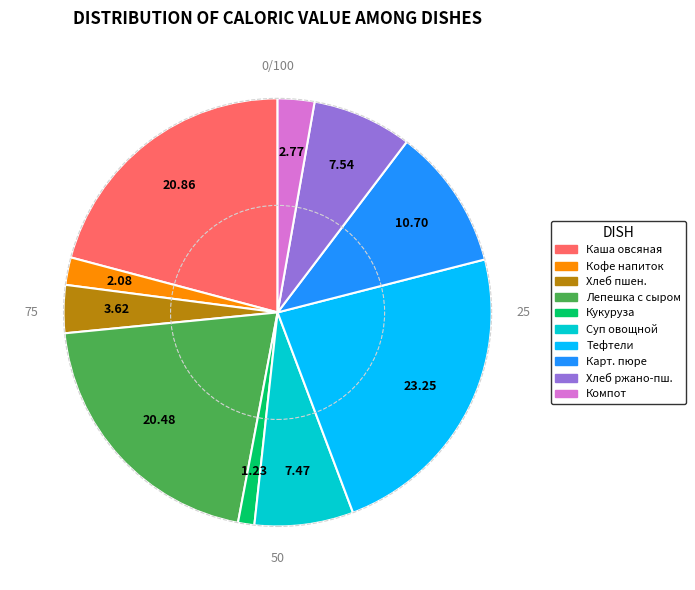

Is there a majority slice in this chart?

No